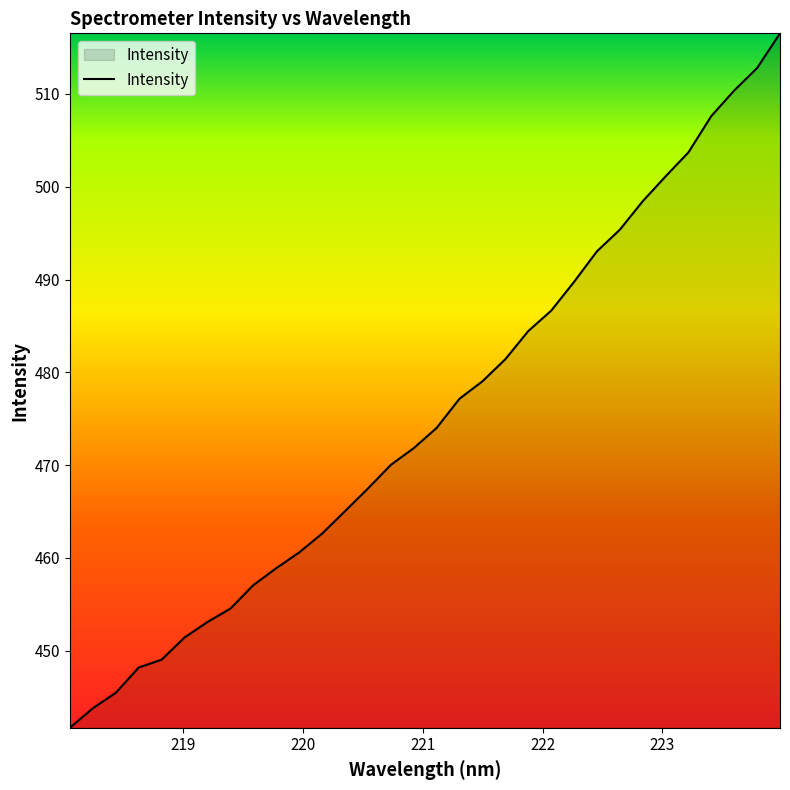

What is the smallest value displayed?

441.7